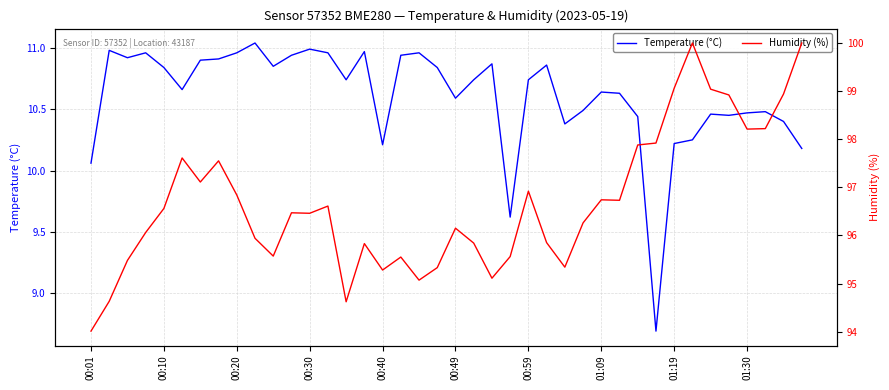

Is this an area chart (filled region under the line)?

No